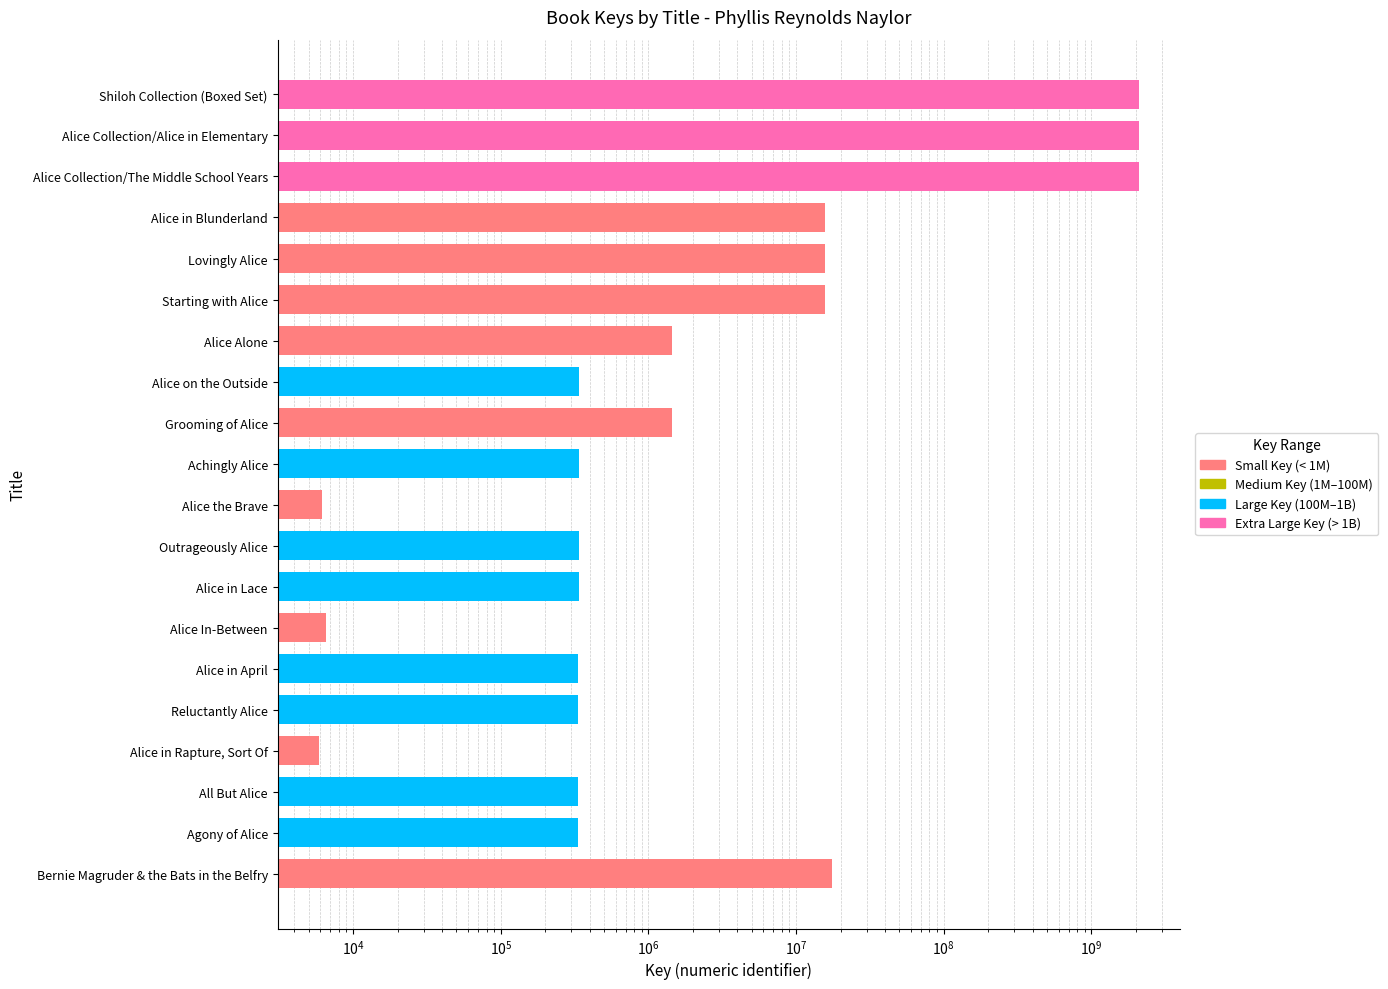

Reading left to right, transcribe all the data shown in this chart.

Shiloh Collection (Boxed Set)=2105722433	Alice Collection/Alice in Elementary=2086669444	Alice Collection/The Middle School Years=2086675029	Alice in Blunderland=15718159	Lovingly Alice=15718774	Starting with Alice=15718042	Alice Alone=1438621	Alice on the Outside=335869	Grooming of Alice=1438599	Achingly Alice=335861	Alice the Brave=6177	Outrageously Alice=335859	Alice in Lace=335867	Alice In-Between=6581	Alice in April=332508	Reluctantly Alice=332297	Alice in Rapture, Sort Of=5827	All But Alice=332453	Agony of Alice=331255	Bernie Magruder & the Bats in the Belfry=17507351